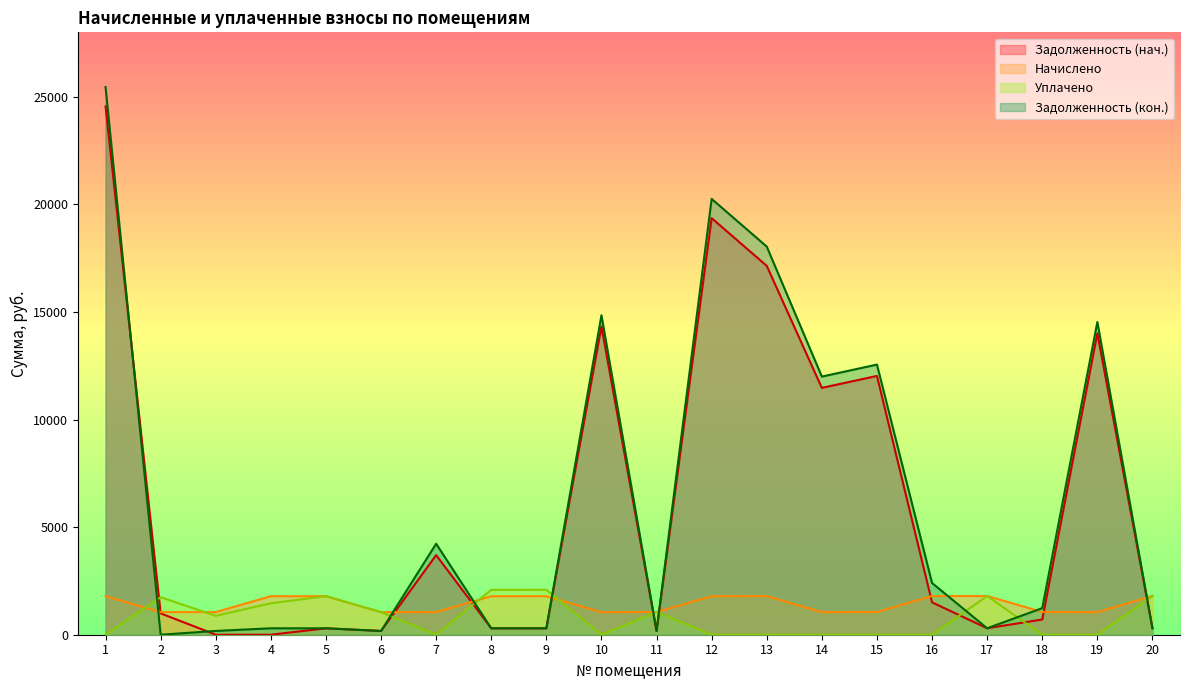

Reading left to right, extract all data points from this chart.

zadoljennost: 1=24557.4	2=992.0	3=0.0	4=0.0	5=298.4	6=174.9	7=3701.0	8=297.9	9=298.4	10=14325.1	11=176.0	12=19363.6	13=17144.2	14=11473.2	15=12028.2	16=1504.8	17=300.0	18=707.5	19=14009.1	20=300.0
nachisleno: 1=1793.5	2=1049.4	3=1052.6	4=1790.3	5=1790.3	6=1049.4	7=1052.6	8=1787.2	9=1790.3	10=1046.2	11=1055.8	12=1787.2	13=1793.5	14=1049.4	15=1055.8	16=1796.7	17=1799.9	18=1055.8	19=1049.4	20=1799.9
uplacheno: 1=0.0	2=1743.0	3=877.1	4=1461.4	5=1790.3	6=1049.4	7=1.0	8=2085.0	9=2087.8	10=0.0	11=1055.8	12=0.0	13=0.0	14=0.0	15=0.0	16=0.0	17=1799.9	18=0.0	19=0.0	20=1799.9
zadoljennost_end: 1=25454.1	2=0.0	3=175.4	4=298.4	5=298.4	6=174.9	7=4227.3	8=297.9	9=298.4	10=14848.2	11=176.0	12=20257.2	13=18041.0	14=11997.9	15=12556.1	16=2403.2	17=300.0	18=1235.4	19=14533.8	20=300.0